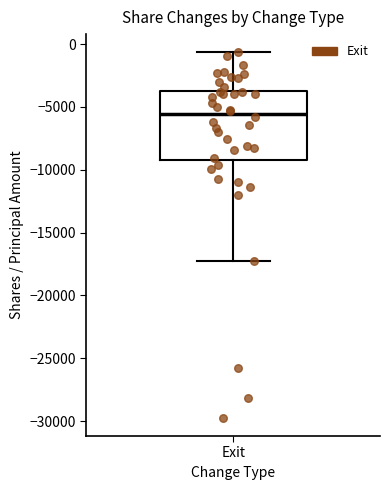

Transcribe this box plot: give where the median line is, the range the box spans, and where the two whiskers end, as read against the y-axis. The values are not printed on the chart, so give them approximately, as read against the axis.

median -5500, box -9000 to -3500, whiskers -17000 to -500